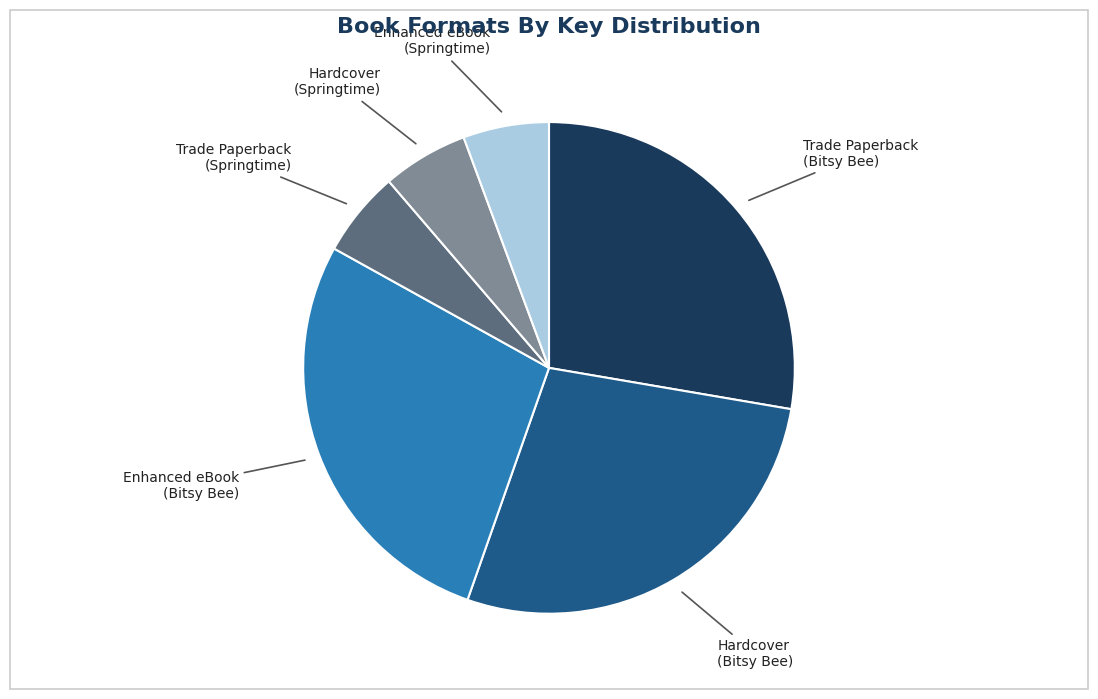

Does Enhanced eBook (Springtime) represent more than half of the total?

No